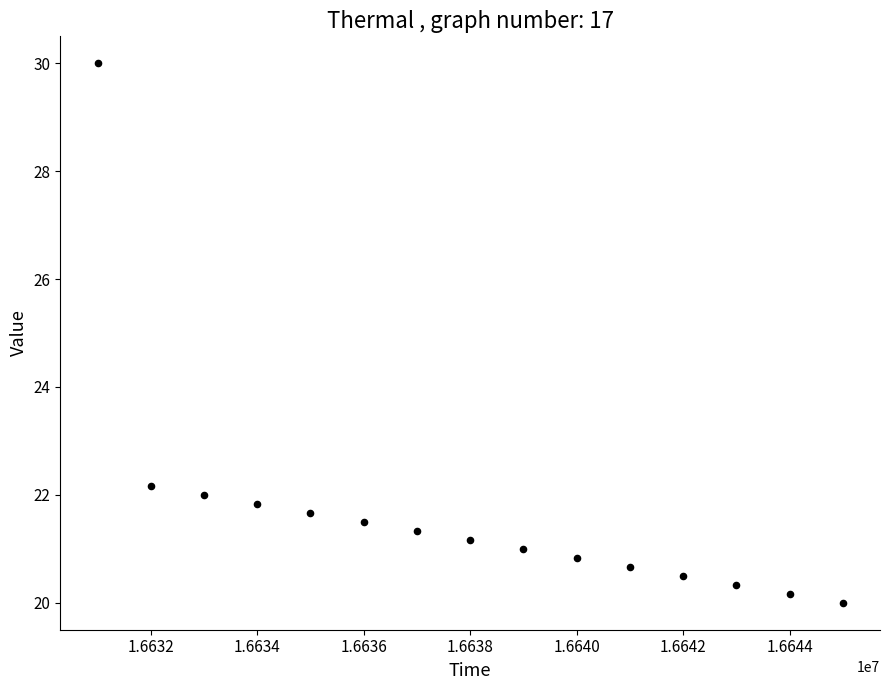

What Y value in the scatter plot is closest to 25?

22.2